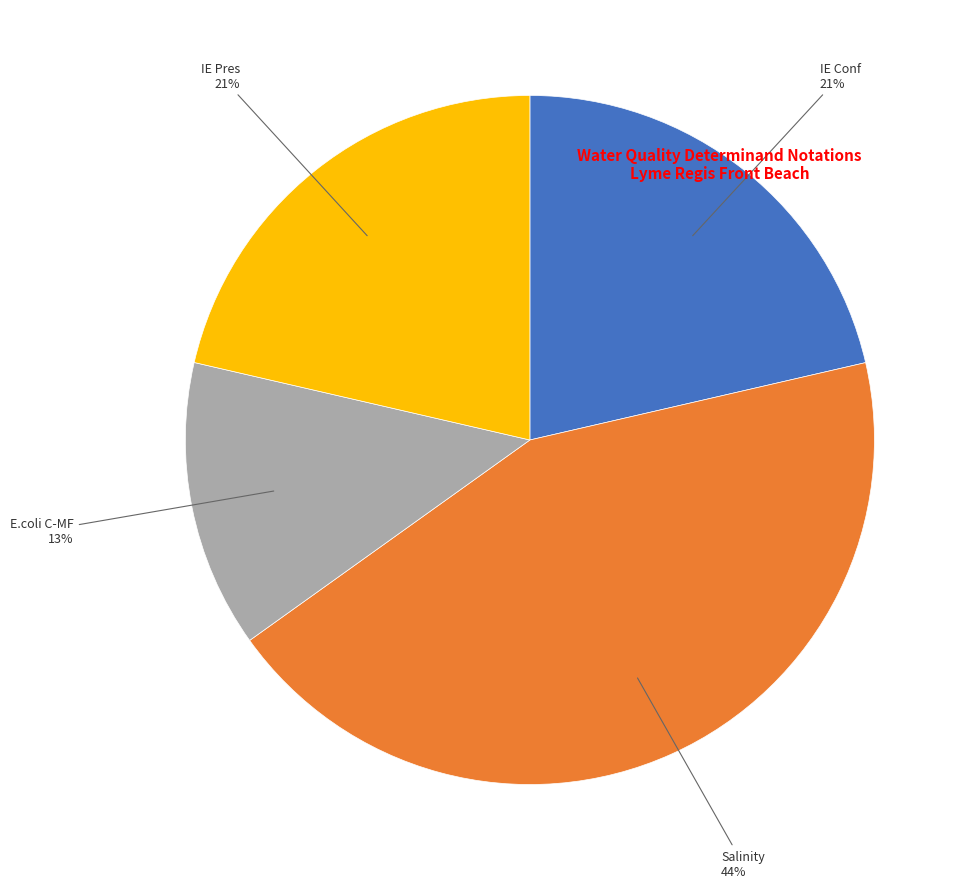

Does any single category account for the majority?

No